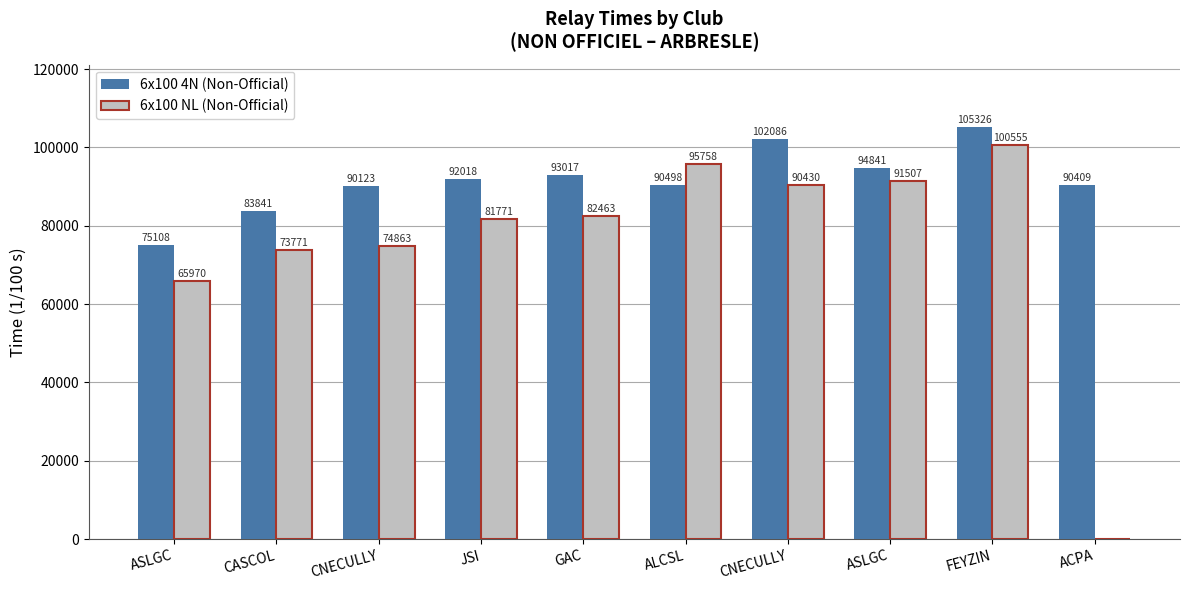

How many positive values does the 6x100 NL (Non-Official) series have?

9